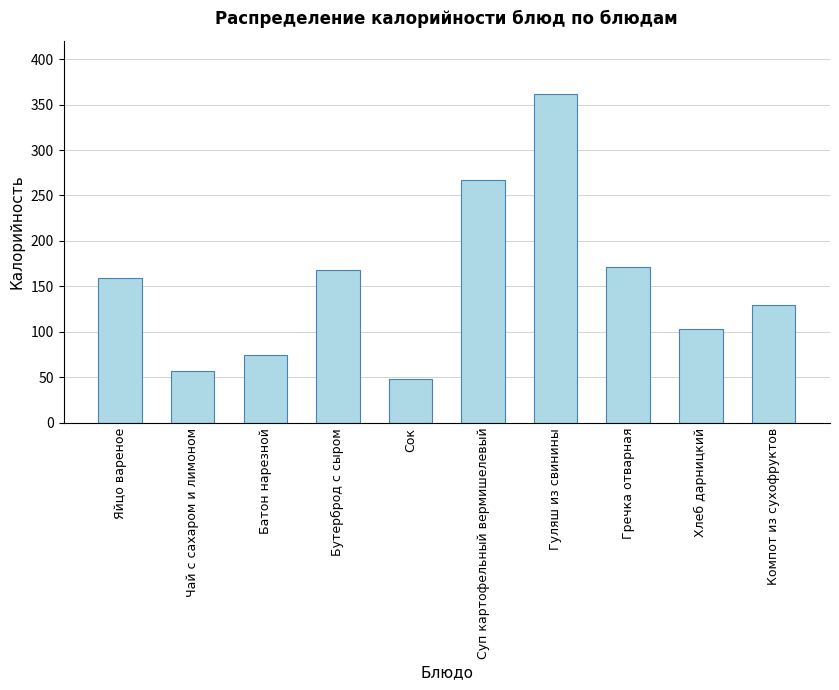

What is the average value?

154